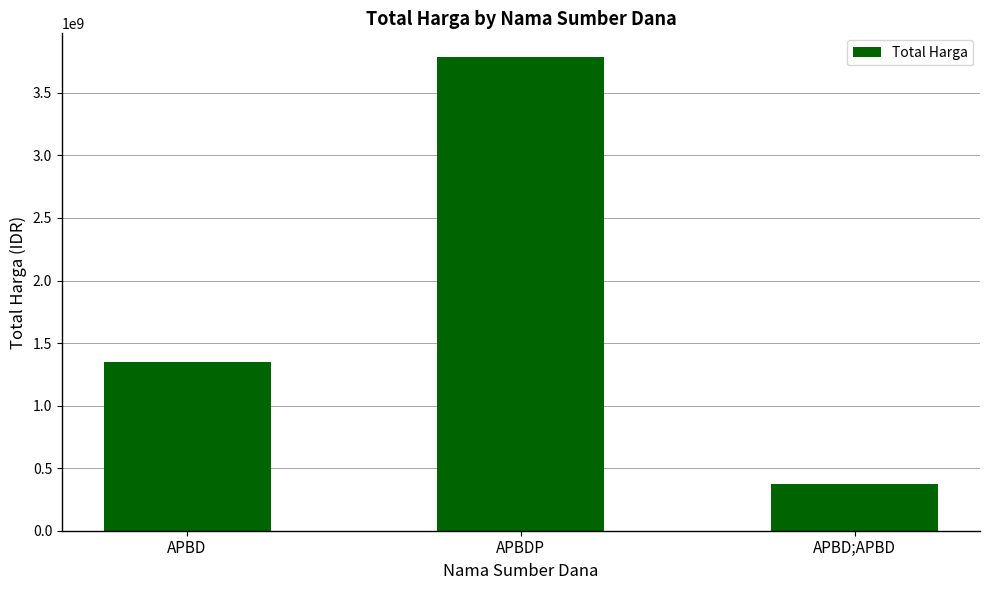

Count the values in the range 373404000 to 3786340840.

3